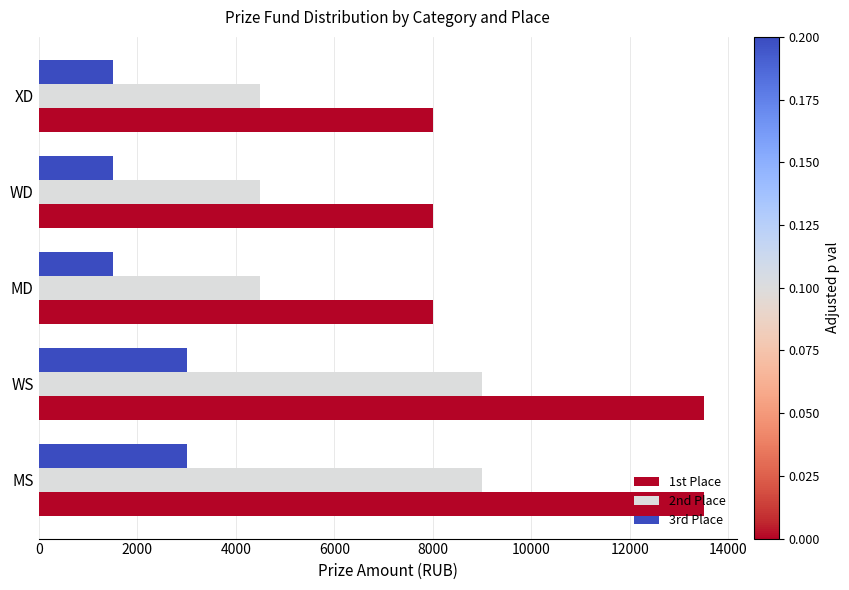

Rank the series at MD from highest to lowest value.

1st Place, 2nd Place, 3rd Place